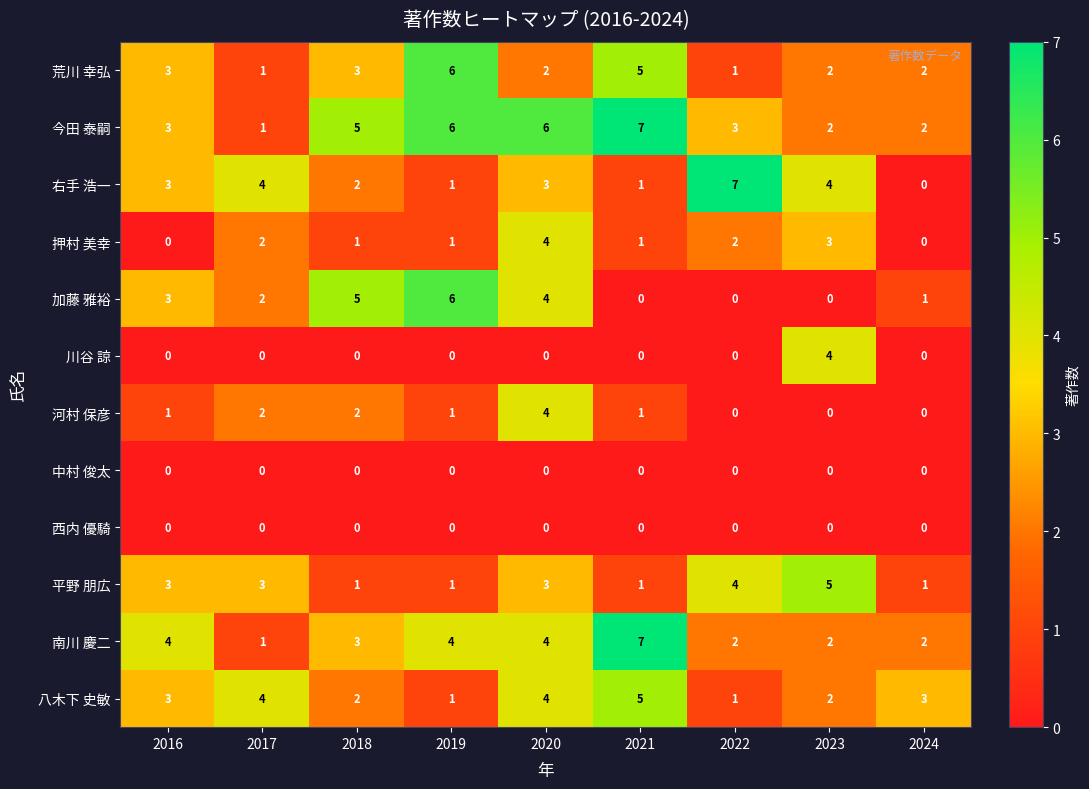

What is the sum of all 今田 泰嗣 values?

35